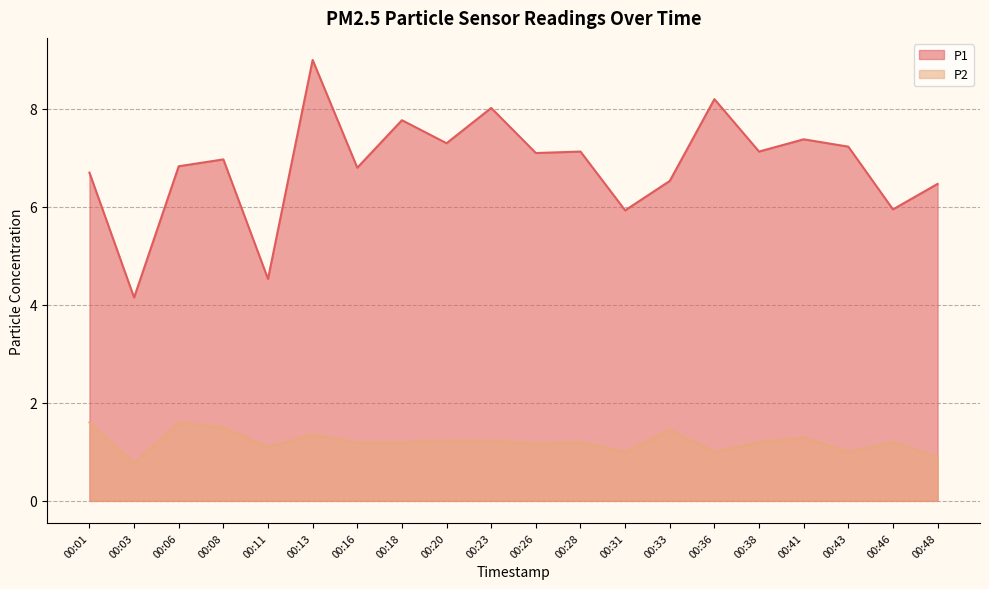

Where is P1 nearest to the value 6?

00:46